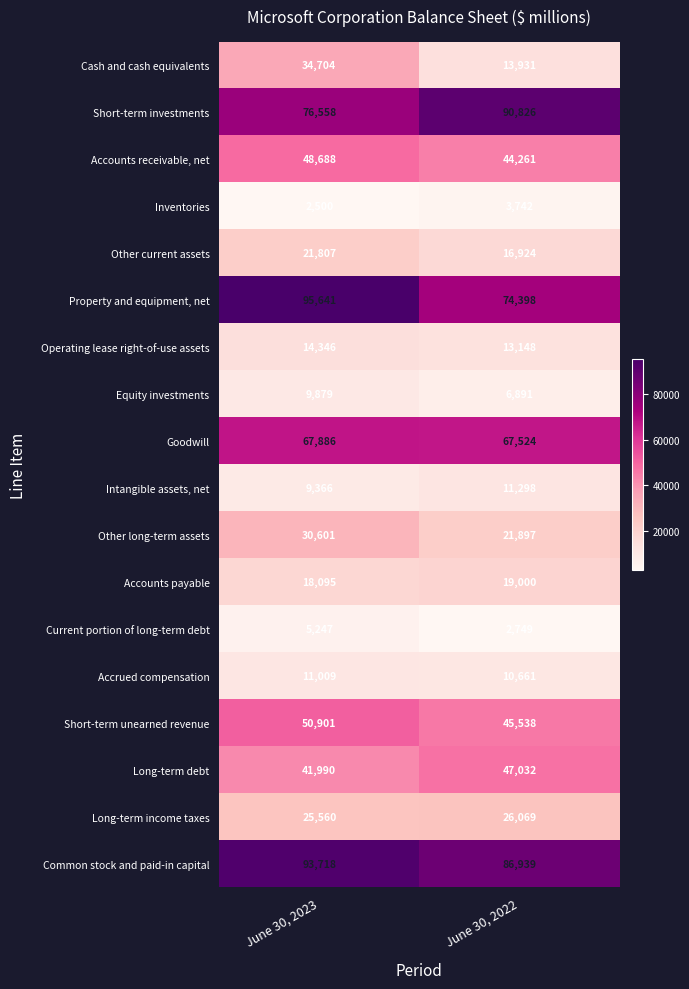

Read the Short-term unearned revenue value at June 30, 2022.

45538